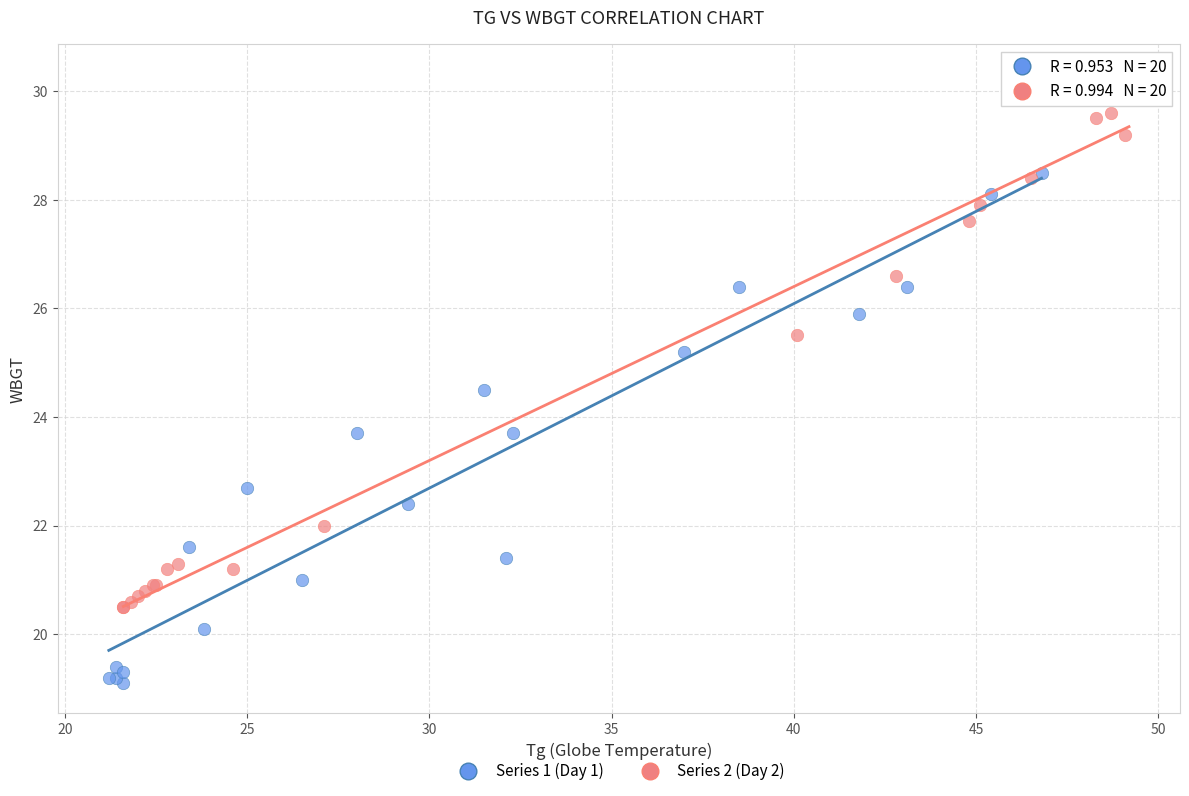

Which series reaches the minimum Y coordinate?

Series 1 (Day 1)